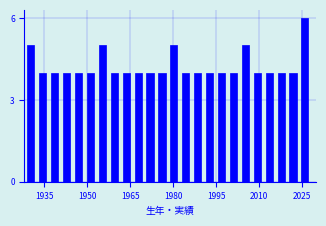

Read against the x-axis, roughly where is the centre of the tallest bar?

2026